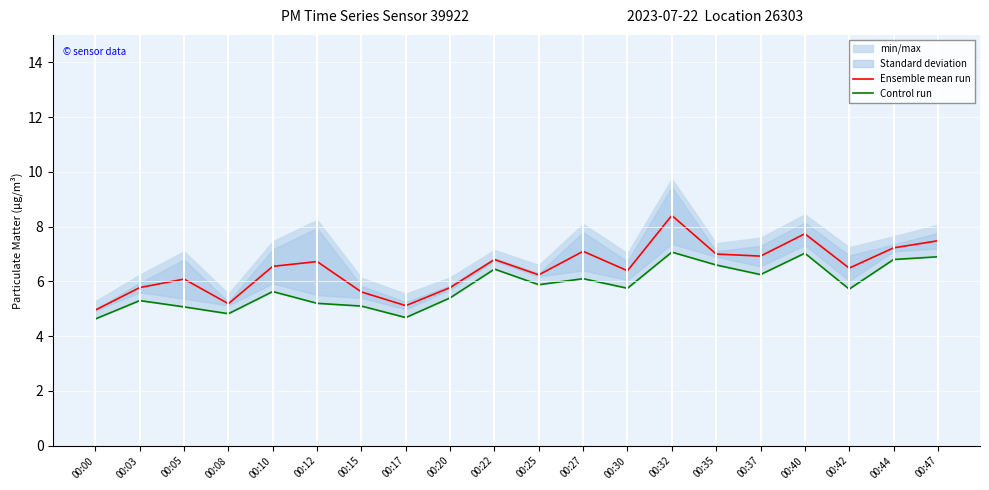

Rank the series by their average value, from lowest to highest.

Control run, Ensemble mean run